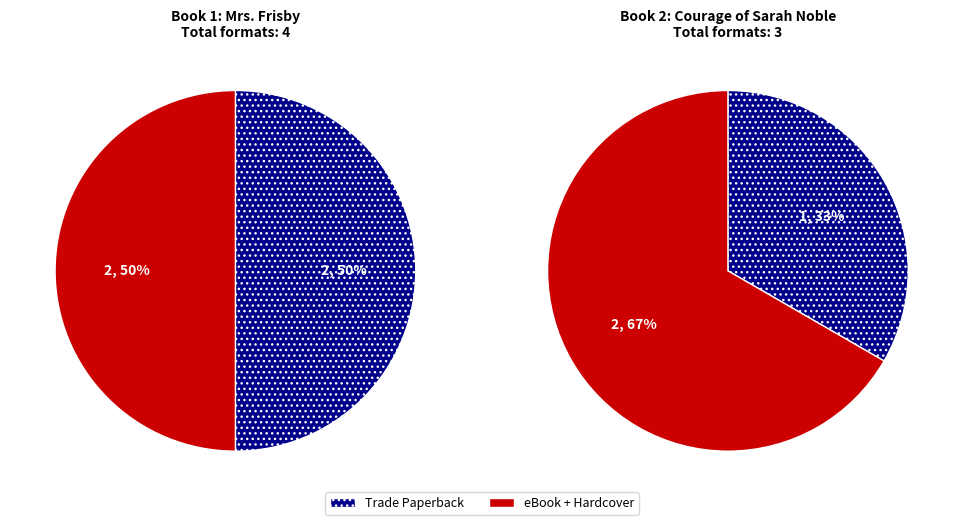

To the nearest percent, what is the combined percentage of Mrs. Frisby and the Rats of Nimh and Courage of Sarah Noble?

100%